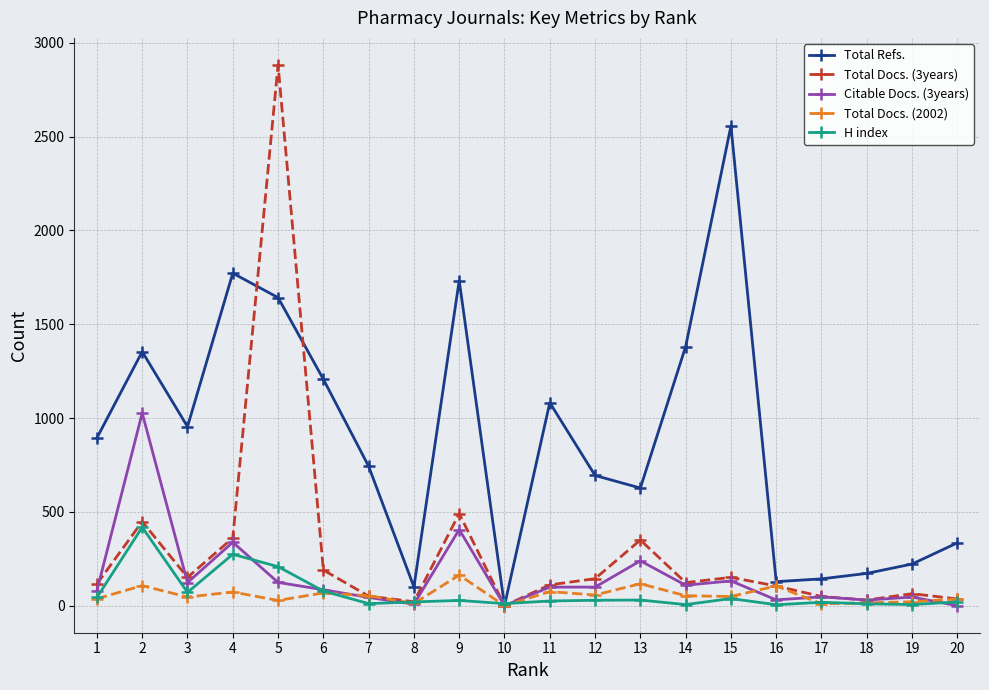

List the series in order of their peak value, lowest first.

Total Docs. (2002), H index, Citable Docs. (3years), Total Refs., Total Docs. (3years)